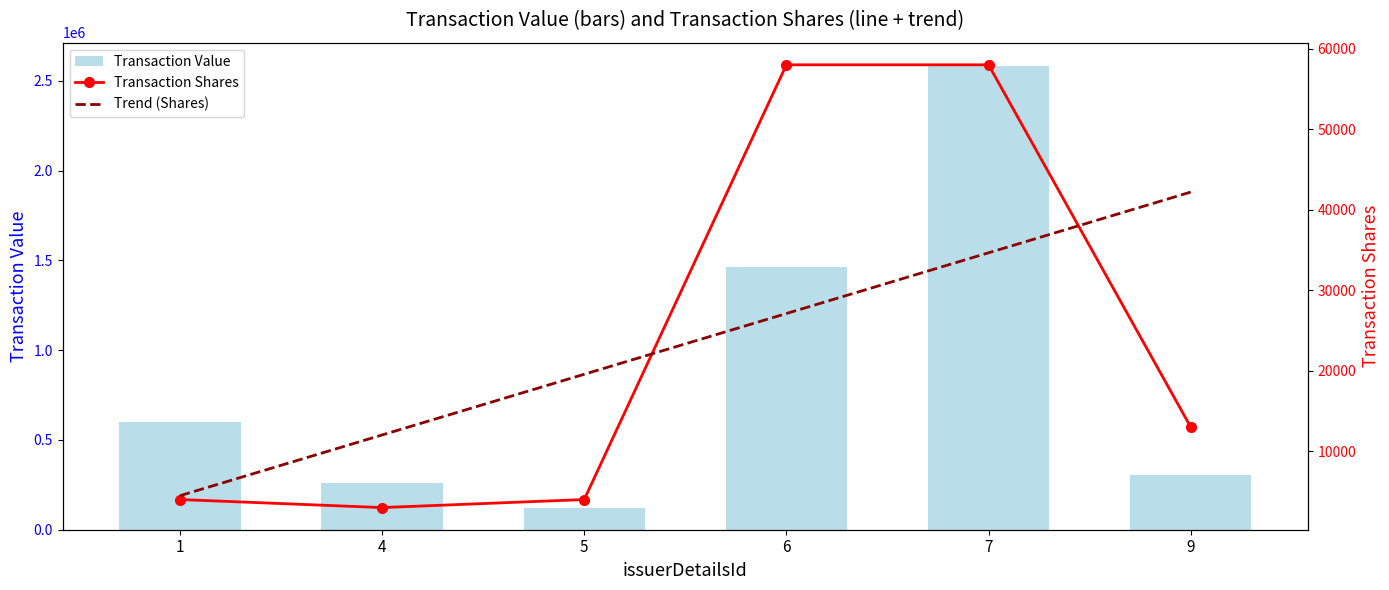

Reading right to left, what are all the values shown in this chart?

Transaction Value: 305110.0	2584021.0	1464060.0	123480.0	259120.0	600985.0
Transaction Shares: 13000.0	58000.0	58000.0	4000.0	3000.0	4000.0
Trend (Shares): 42190.5	34647.6	27104.8	19561.9	12019.0	4476.2